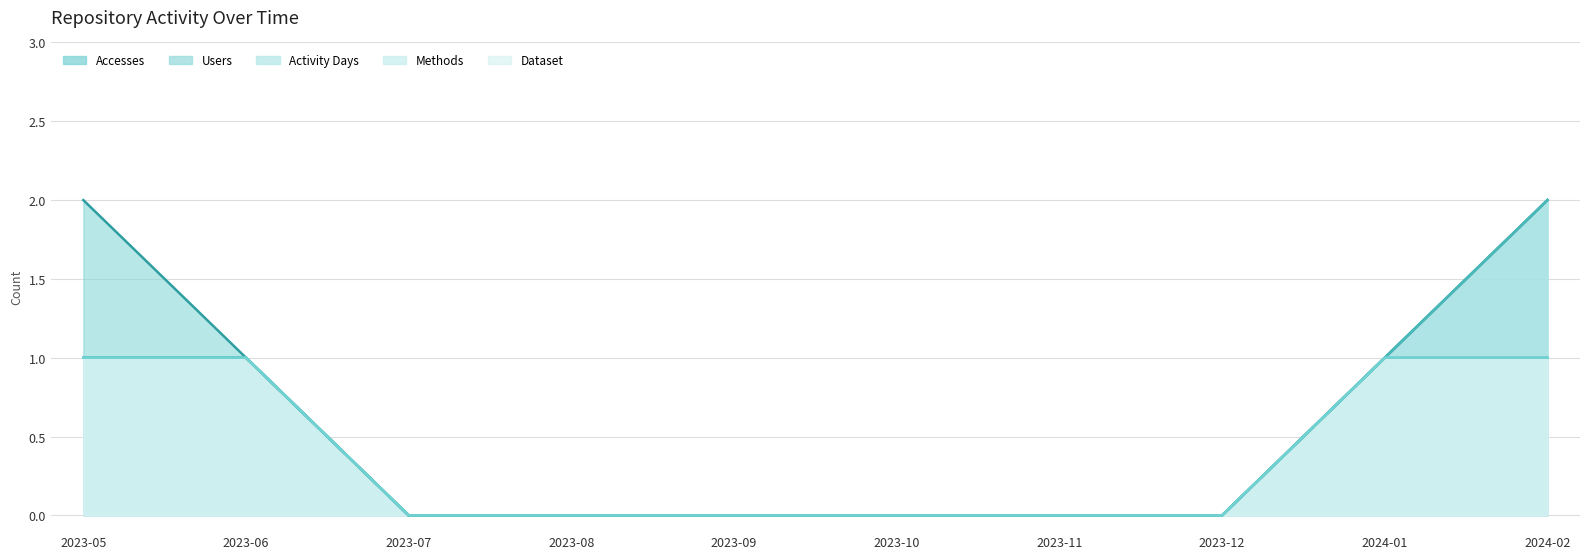

Reading left to right, list all the values displayed in this chart.

Users: 2023-05=1	2023-06=1	2023-07=0	2023-08=0	2023-09=0	2023-10=0	2023-11=0	2023-12=0	2024-01=1	2024-02=2
Accesses: 2023-05=2	2023-06=1	2023-07=0	2023-08=0	2023-09=0	2023-10=0	2023-11=0	2023-12=0	2024-01=1	2024-02=2
Activity Days: 2023-05=1	2023-06=1	2023-07=0	2023-08=0	2023-09=0	2023-10=0	2023-11=0	2023-12=0	2024-01=1	2024-02=2
Methods: 2023-05=1	2023-06=1	2023-07=0	2023-08=0	2023-09=0	2023-10=0	2023-11=0	2023-12=0	2024-01=1	2024-02=1
Dataset: 2023-05=1	2023-06=1	2023-07=0	2023-08=0	2023-09=0	2023-10=0	2023-11=0	2023-12=0	2024-01=1	2024-02=1